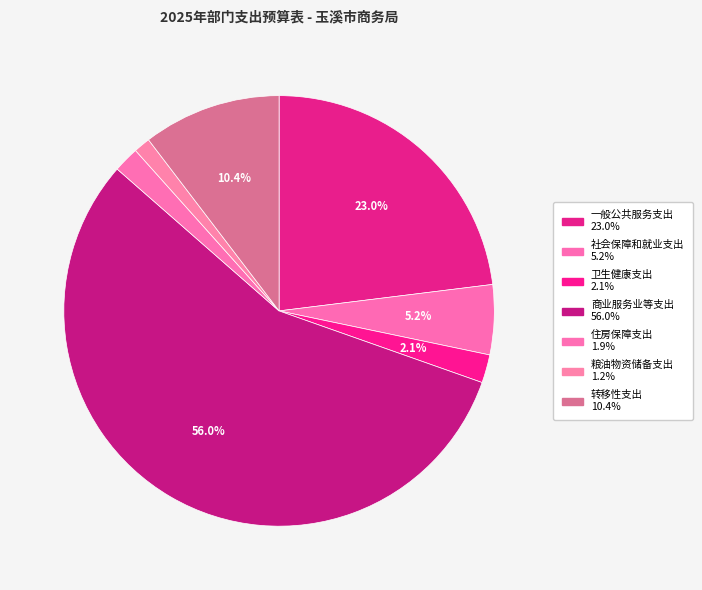

Is it true that 转移性支出 is 10% of the pie?

True